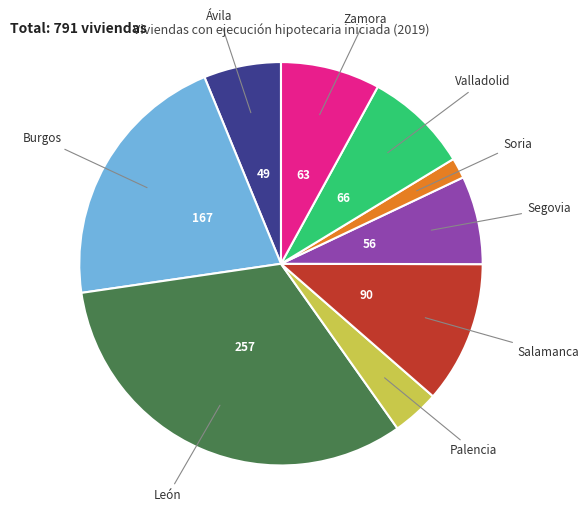

Does any single category account for the majority?

No